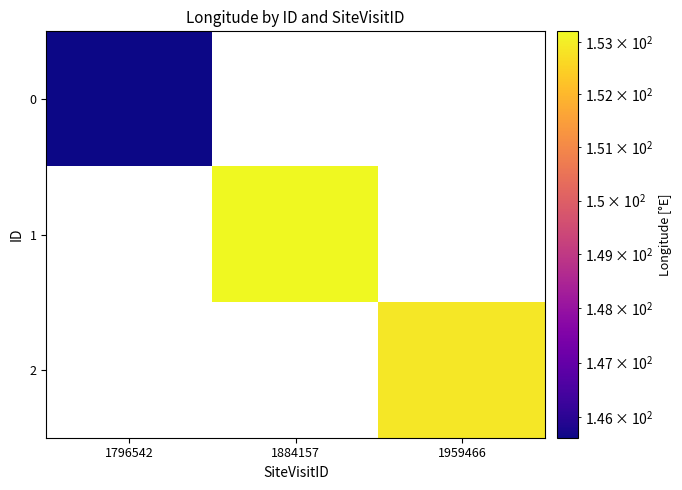

How many values in the 1 series exceed 153?

1